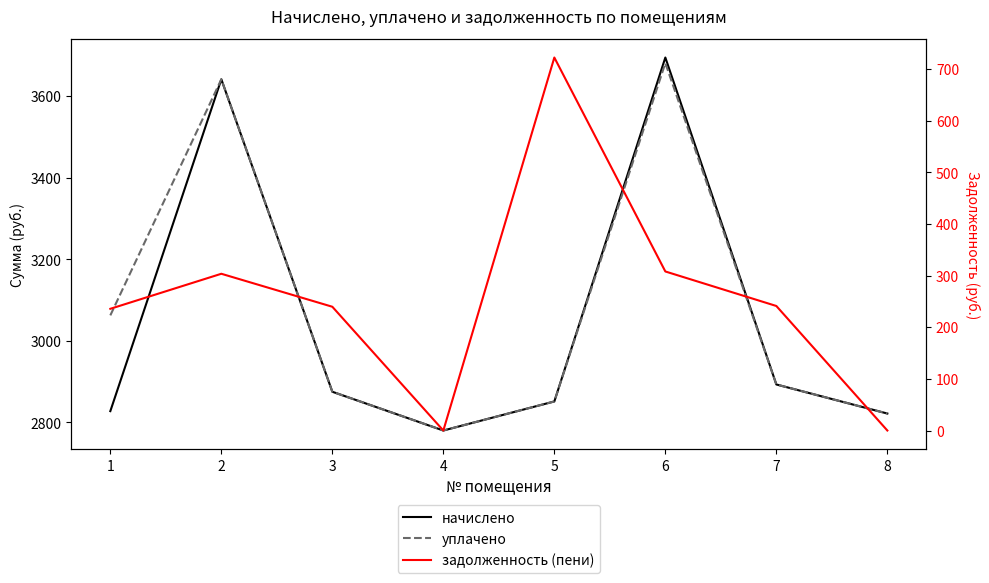

The начислено series shows 2827.4 at 1. True or false?

True